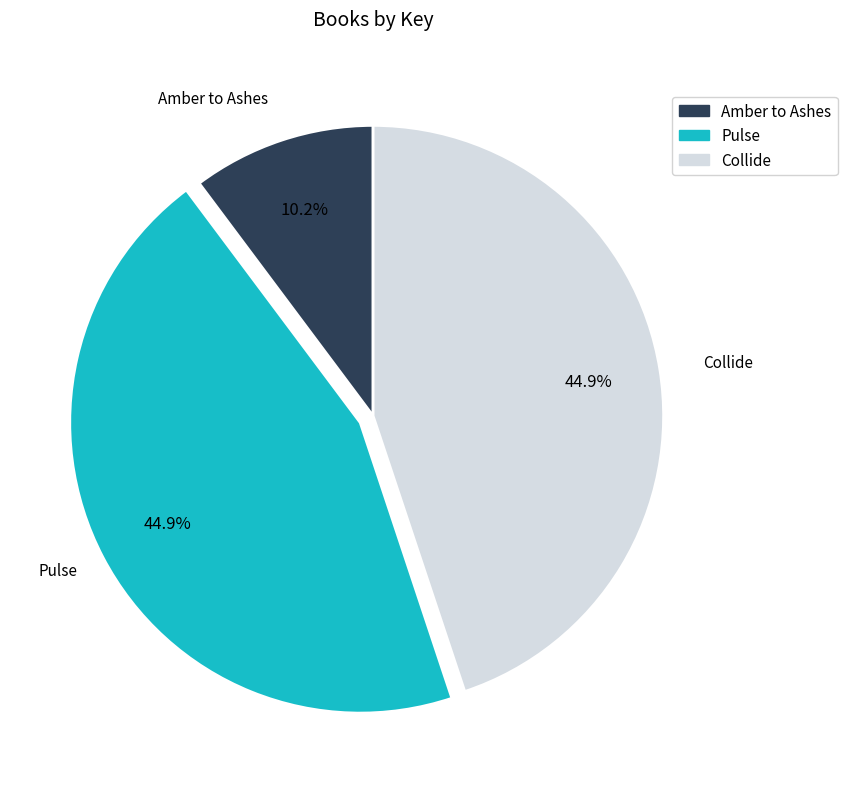

What is the total percentage of Amber to Ashes and Pulse?

55.1%